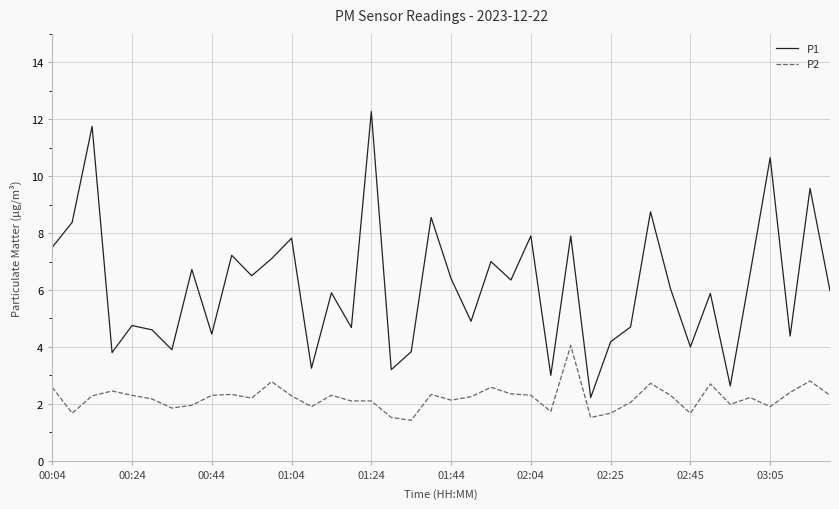

List the series in order of their peak value, lowest first.

P2, P1